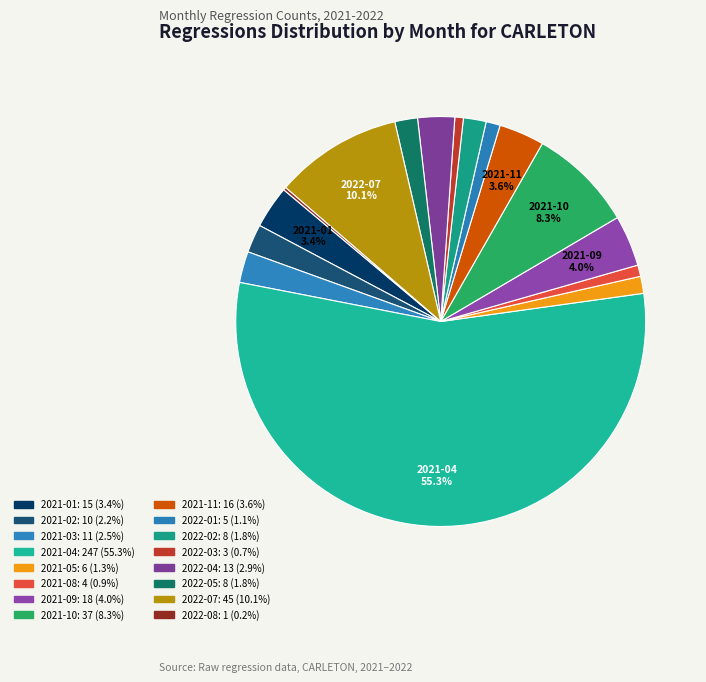

Which slice represents more than half of the pie?

2021-04